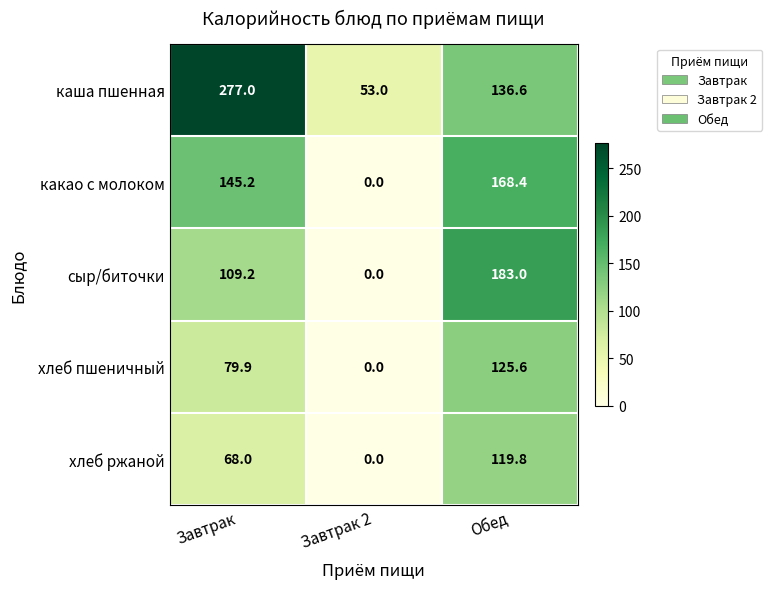

At how many categories does at least one series exceed 110?

2